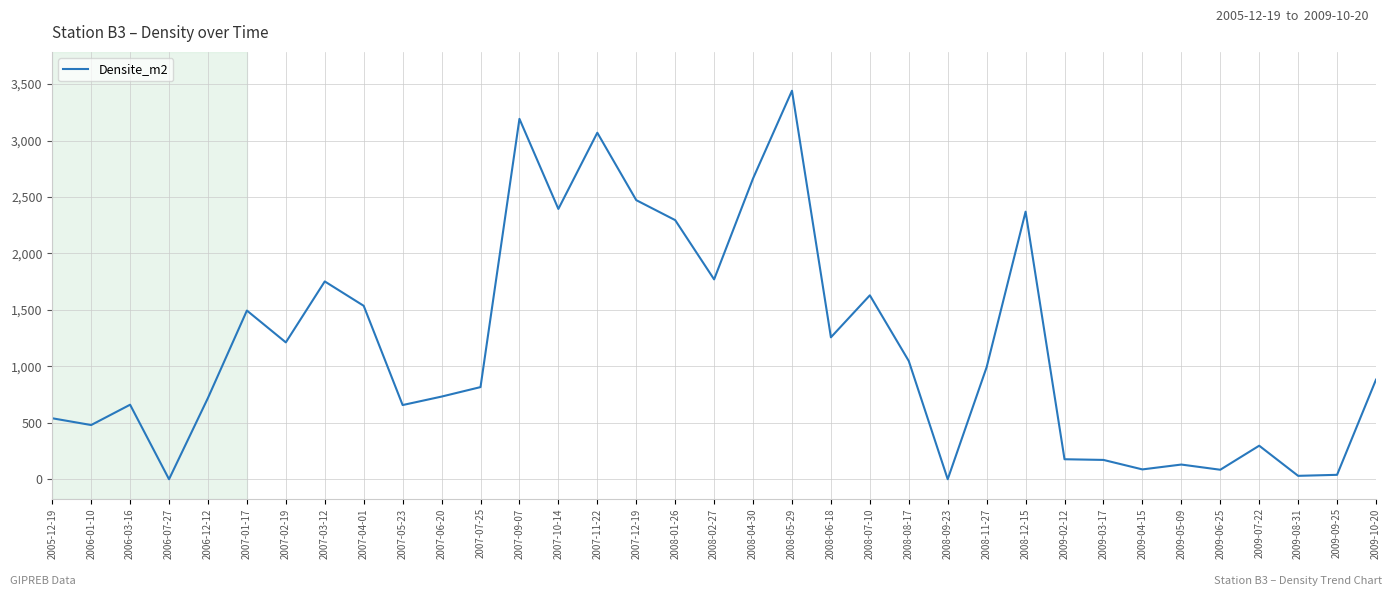

What is the sum of the values at 2009-10-20 and 2006-12-12?

1602